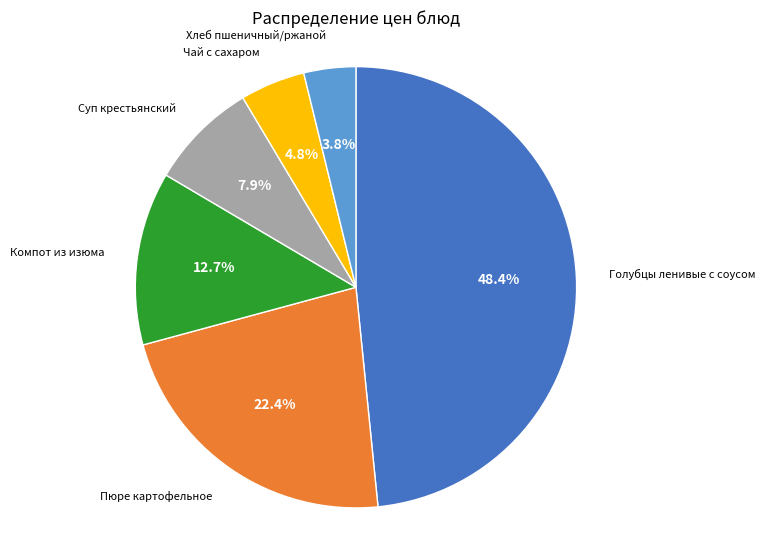

Count the number of slices in the pie.

6